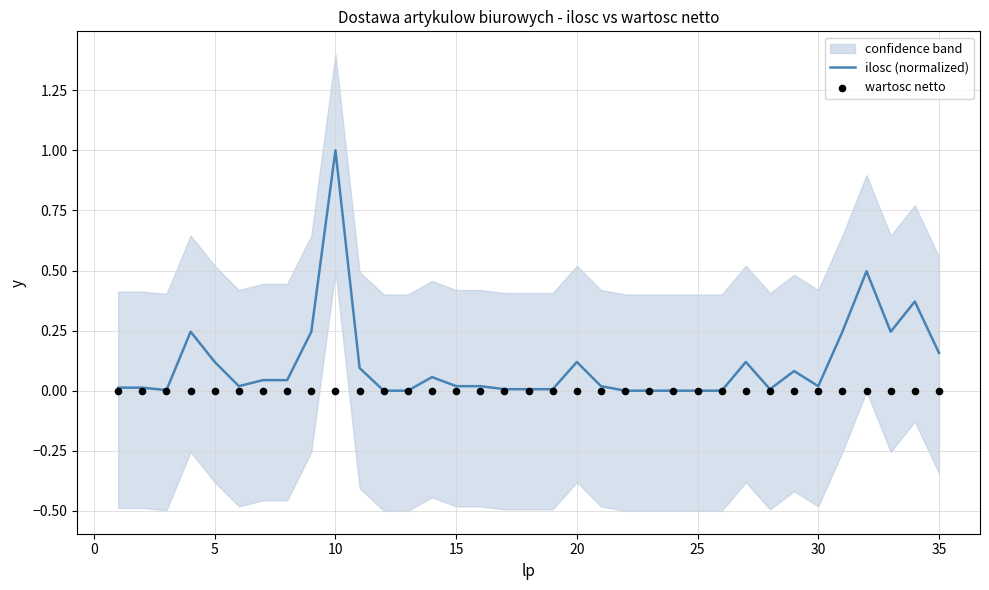

Which series has the largest Y range (max minus min)?

ilosc (normalized)